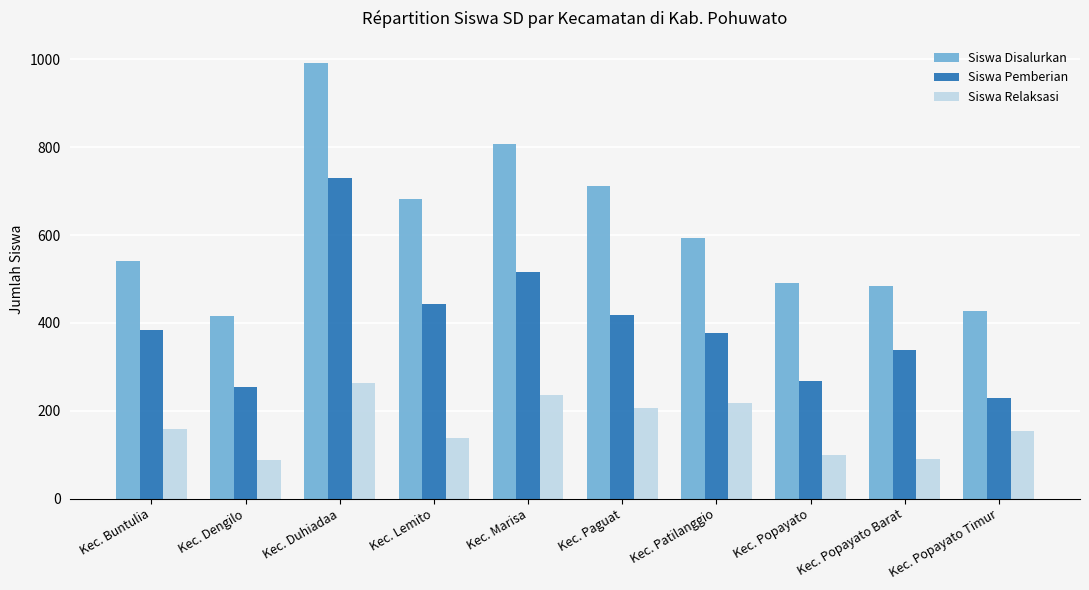

Which series has the largest range (max minus min)?

Siswa Disalurkan